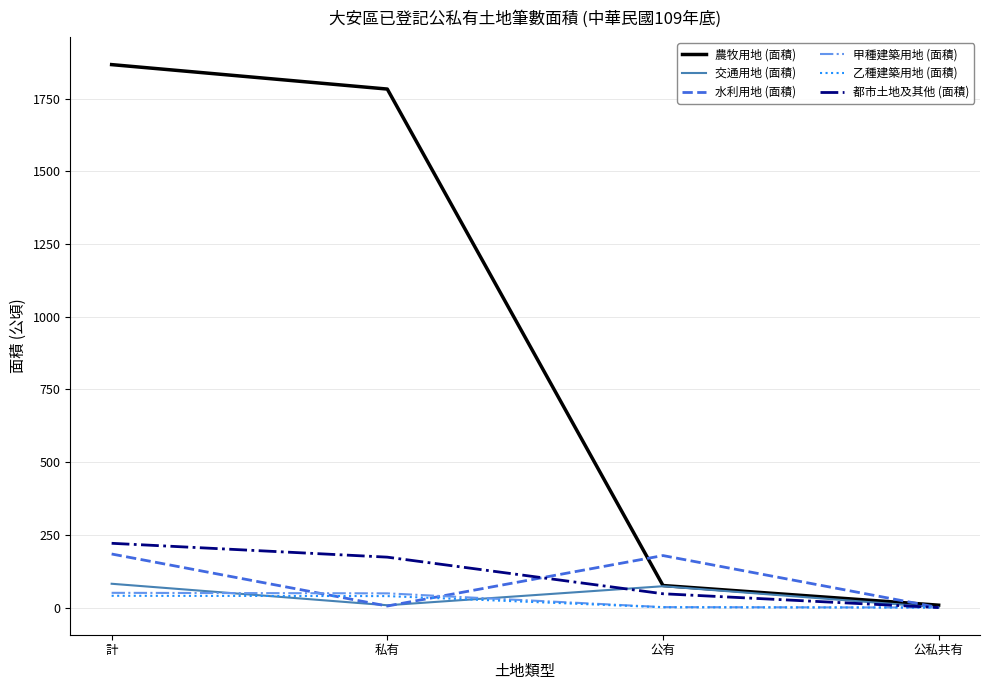

What is the average value of the 乙種建築用地 (面積) series?

20.3